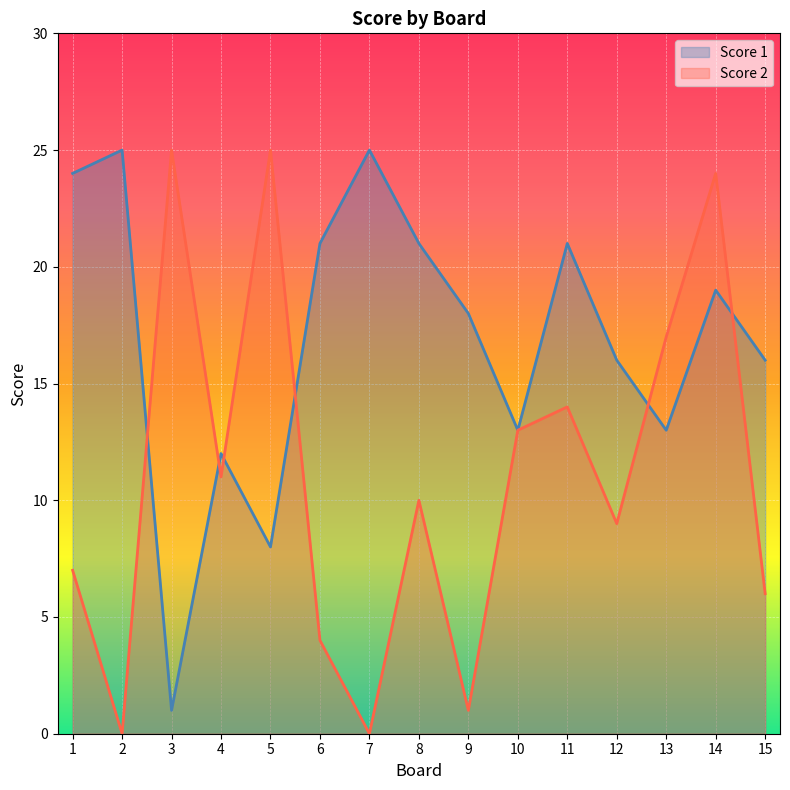

Between which two adjacent categories do Score 1 and Score 2 first intersect?

2 and 3